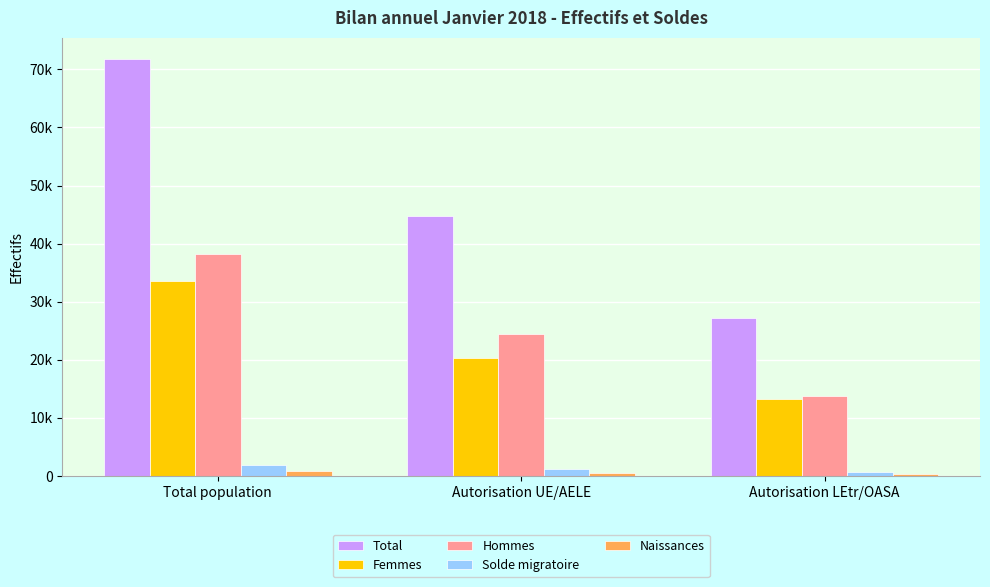

Does the chart contain any negative values?

No